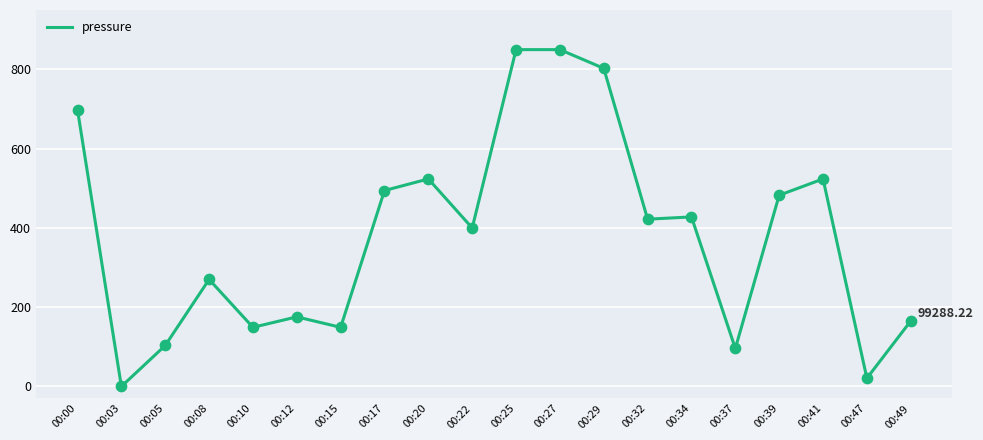

What is the change in value from 00:00 to 00:22?

-298.0